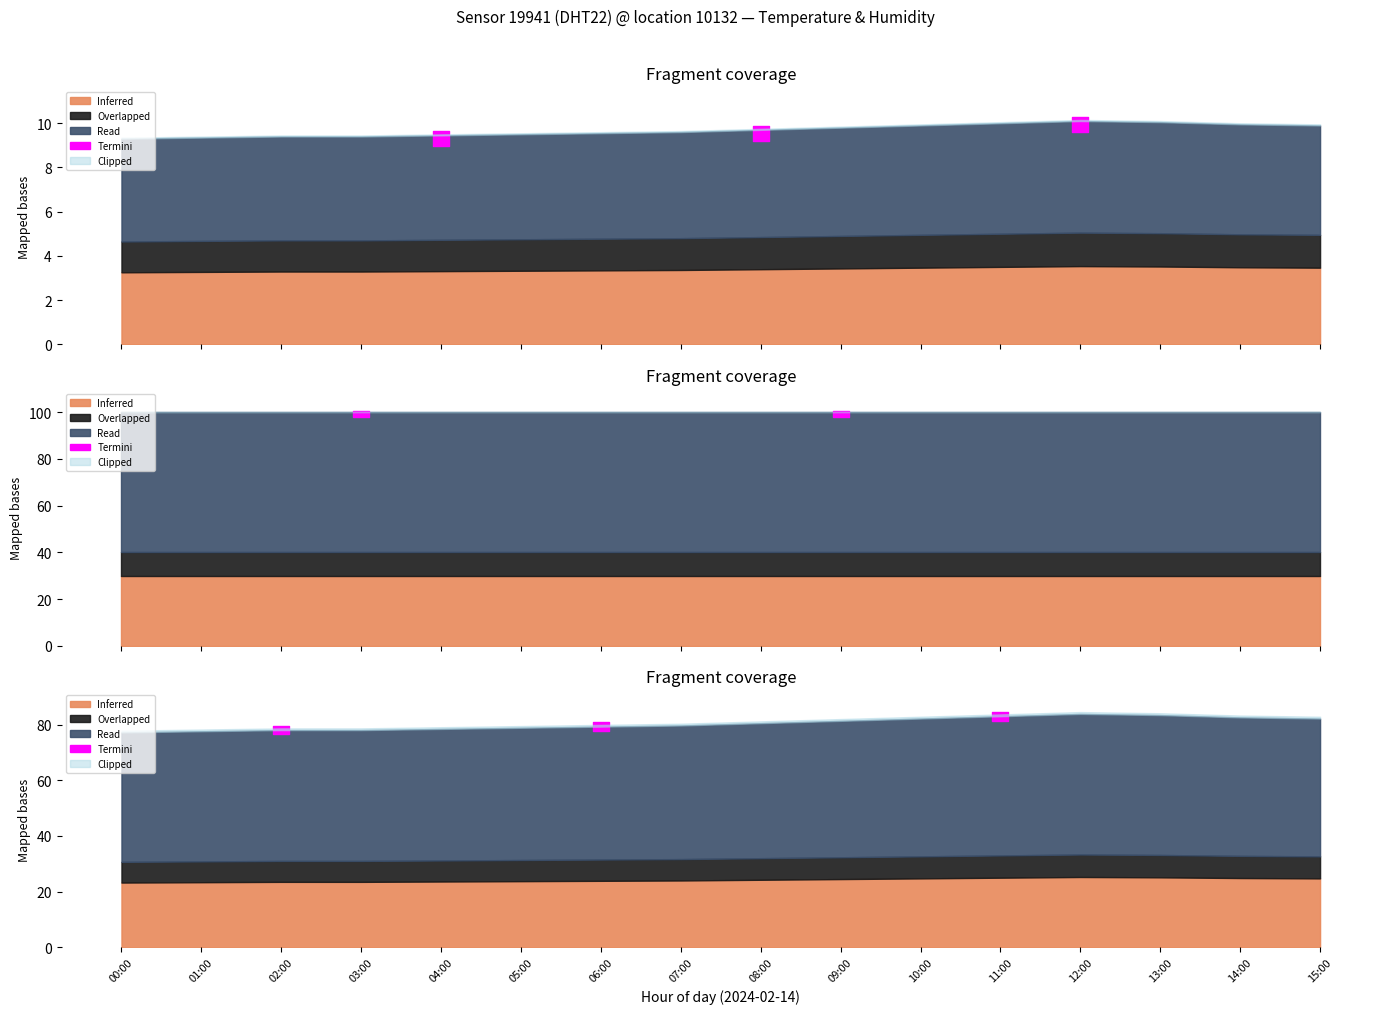

True or false: humidity has a value of 30.8 at 12:00.

False